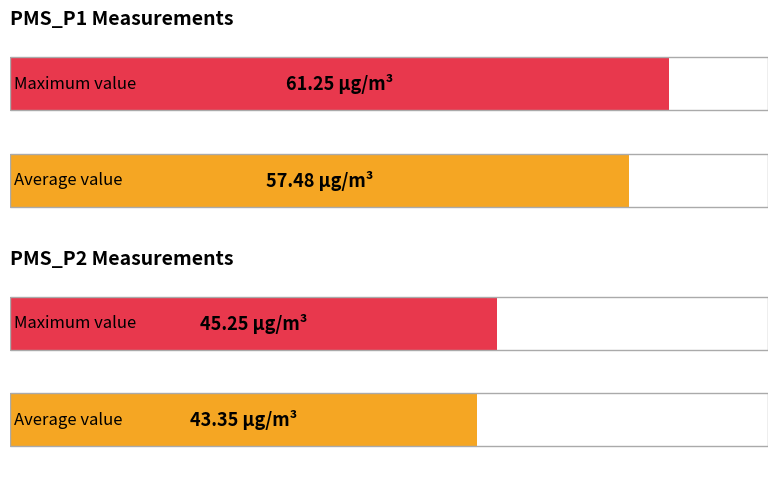

What is the highest value of the PMS_P2 series?

45.2